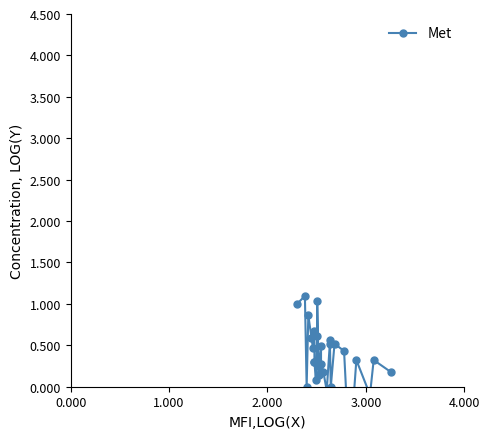

What is the label of the 3rd point from the left?

1.000